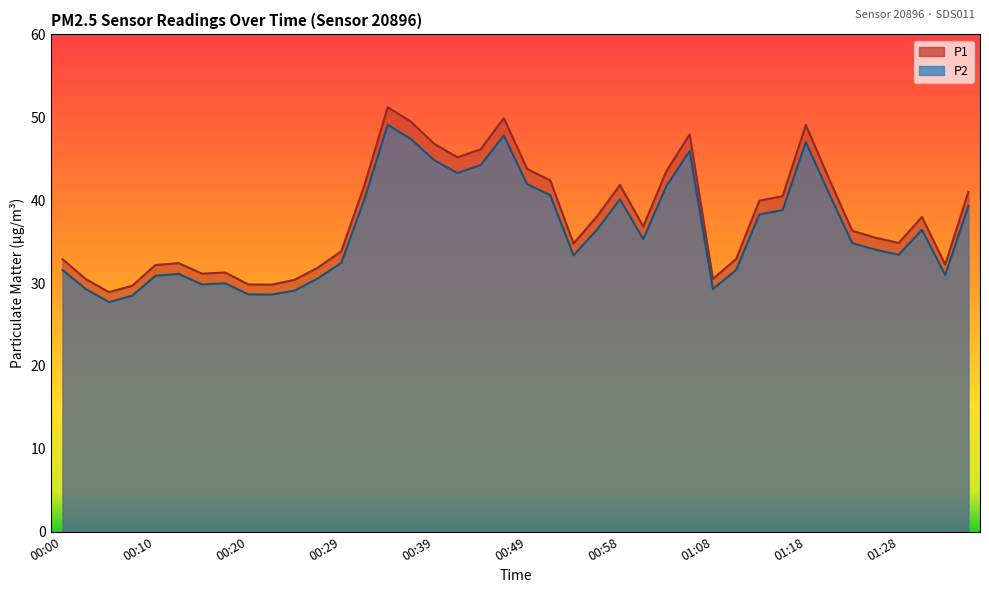

The value of P2 at 01:16 is 38.8. True or false?

True